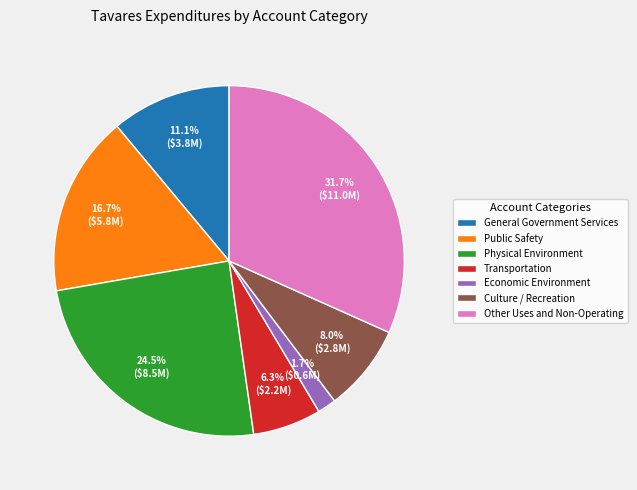

Is there any slice that represents more than half of the pie?

No